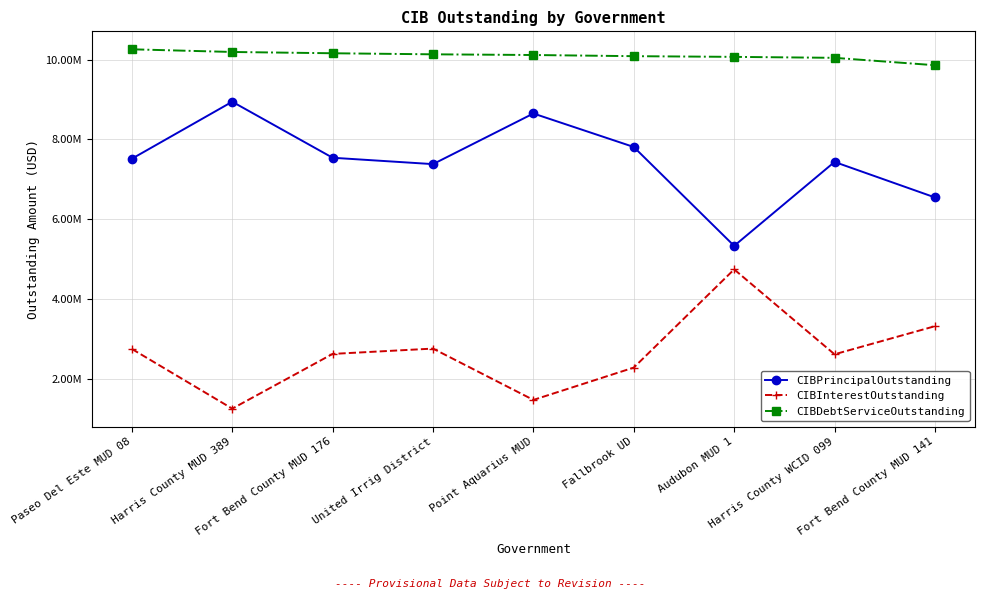

What is the maximum value for CIBInterestOutstanding?

4739922.0